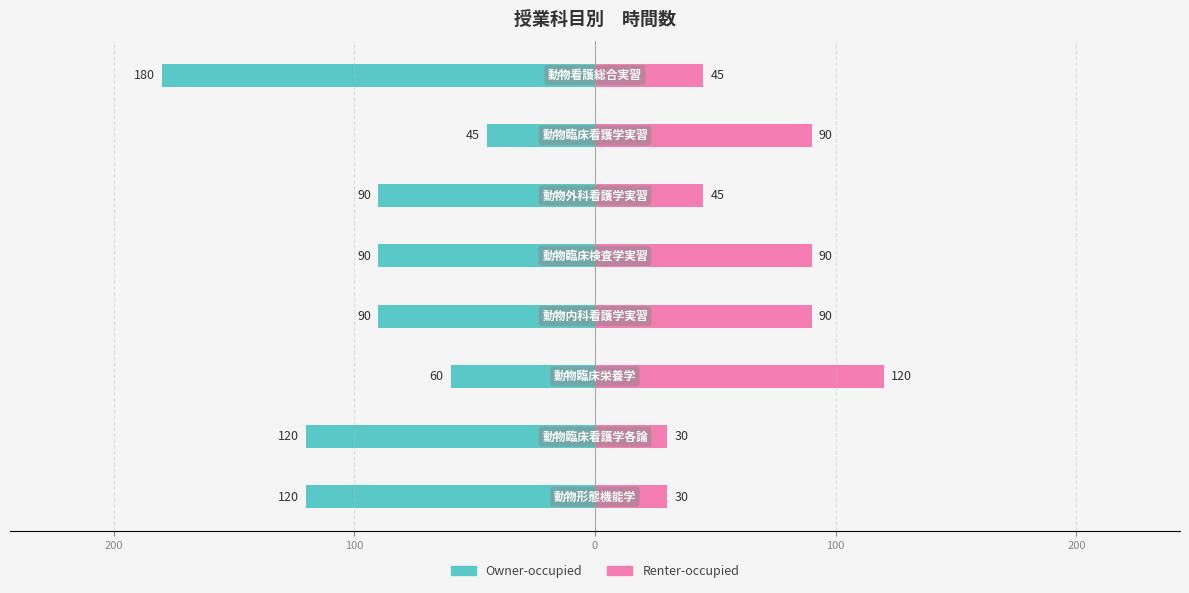

Which series has the largest range (max minus min)?

Owner-occupied